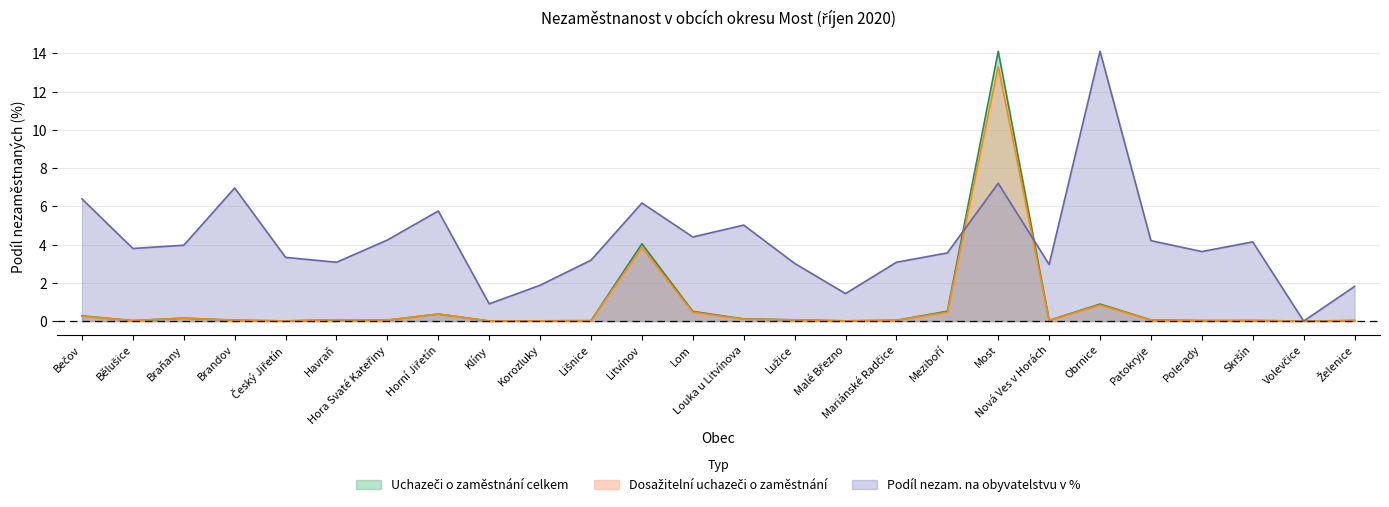

True or false: Dosažitelní uchazeči o zaměstnání and Uchazeči o zaměstnání celkem intersect in this chart.

False